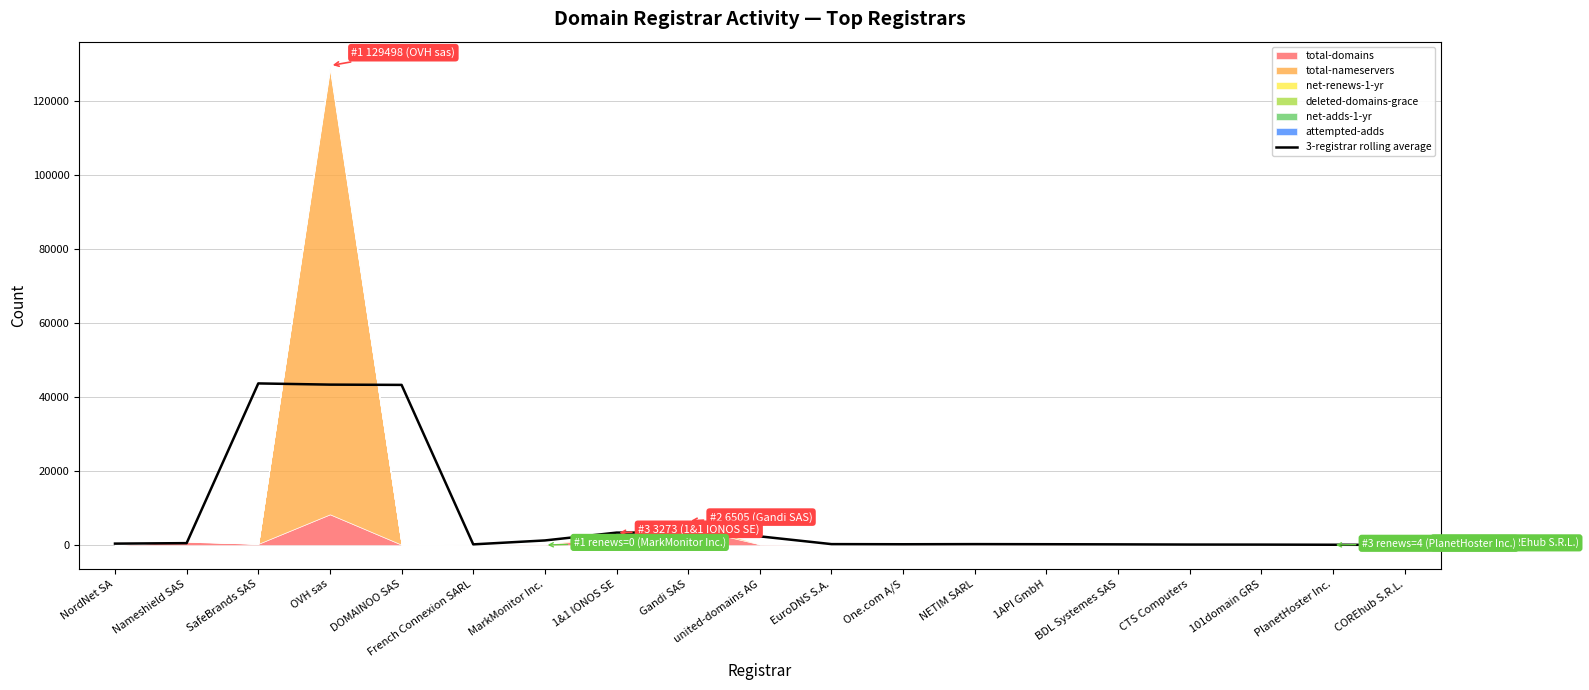

Which label corresponds to the largest value in the chart?

SafeBrands SAS